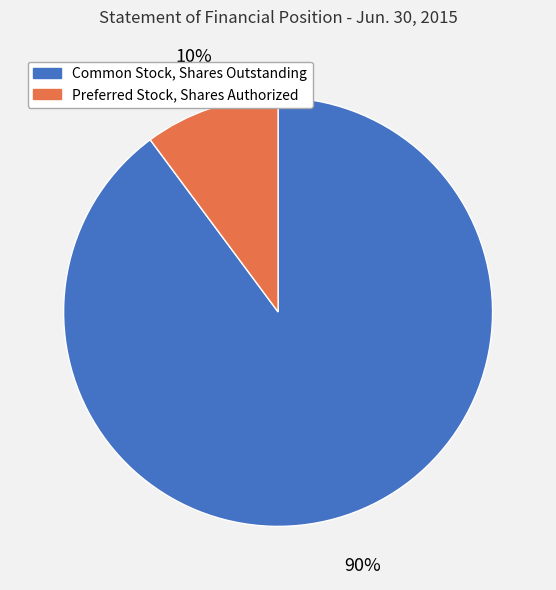

To the nearest percent, what percentage of the pie is Preferred Stock, Shares Authorized?

10%